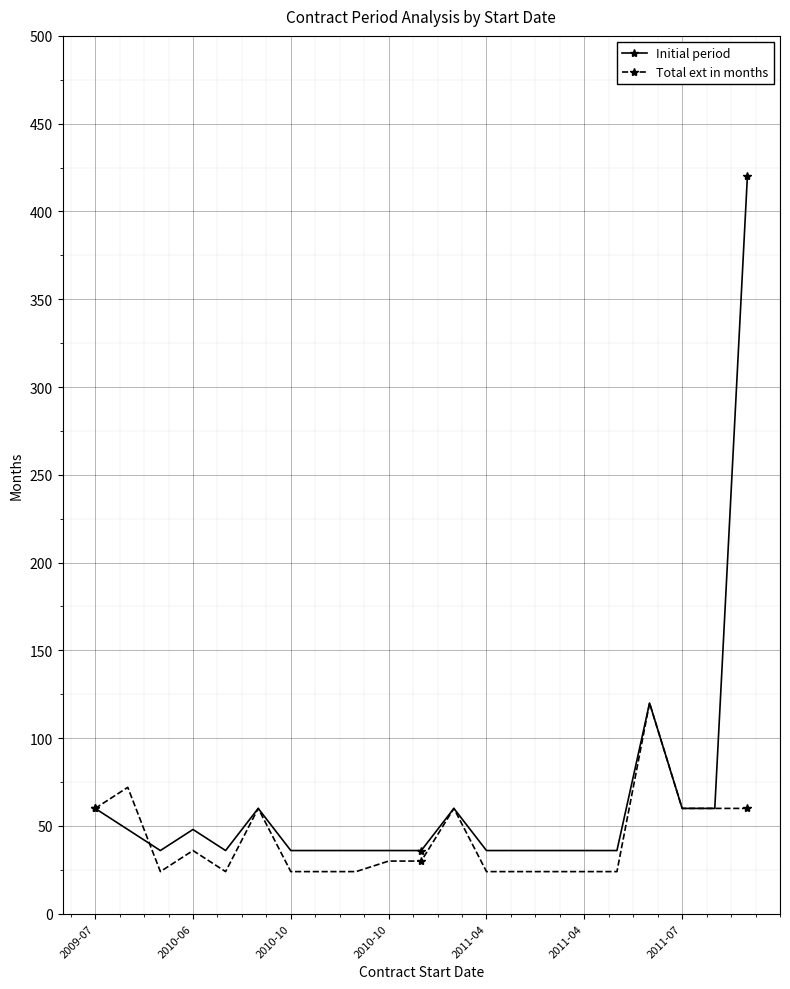

True or false: Initial period has more than 2 interior local peaks.

True